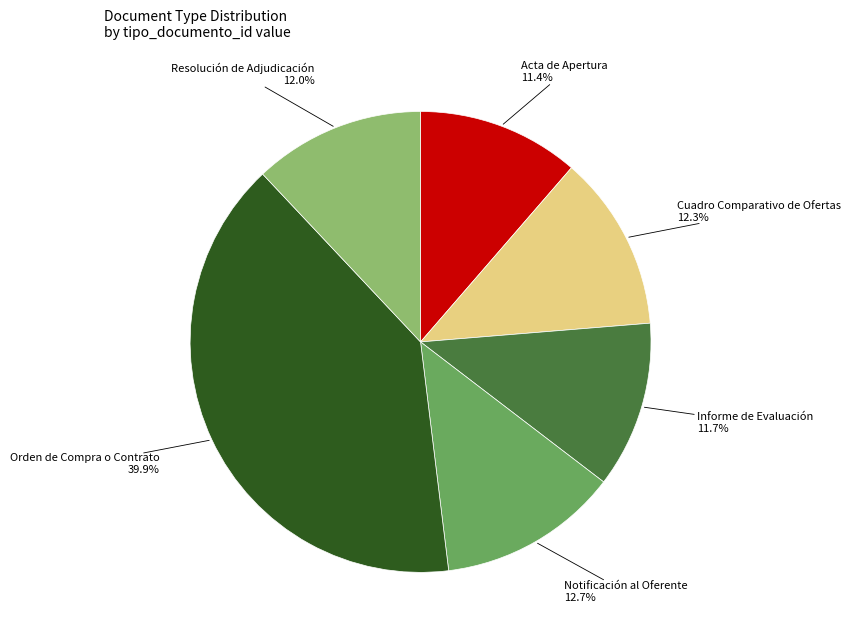

Which has a higher value, Orden de Compra o Contrato or Notificación al Oferente?

Orden de Compra o Contrato